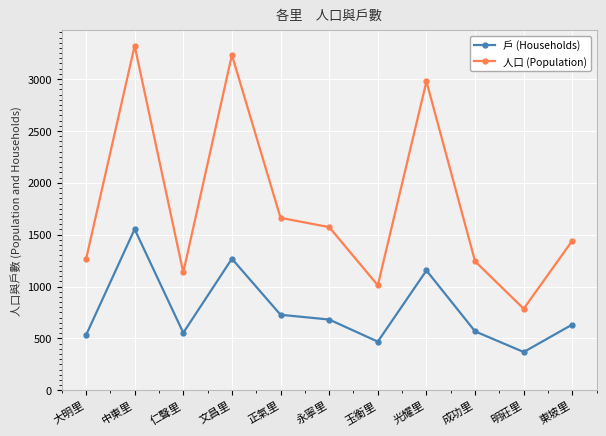

Reading left to right, list all the values displayed in this chart.

人口 (Population): 大明里=1262	中東里=3321	仁聲里=1136	文昌里=3232	正氣里=1662	永寧里=1573	玉衡里=1012	光耀里=2977	成功里=1243	明莊里=786	東坡里=1443
戶 (Households): 大明里=531	中東里=1553	仁聲里=554	文昌里=1268	正氣里=728	永寧里=682	玉衡里=469	光耀里=1155	成功里=568	明莊里=369	東坡里=634